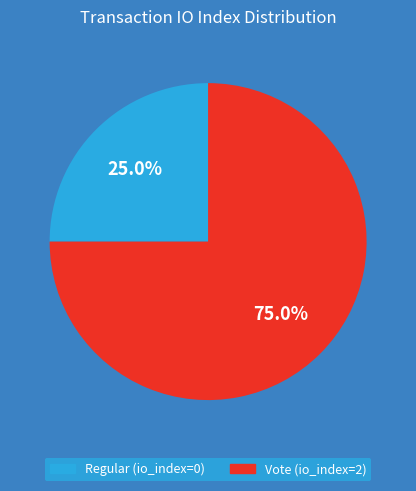

Count the number of slices in the pie.

2